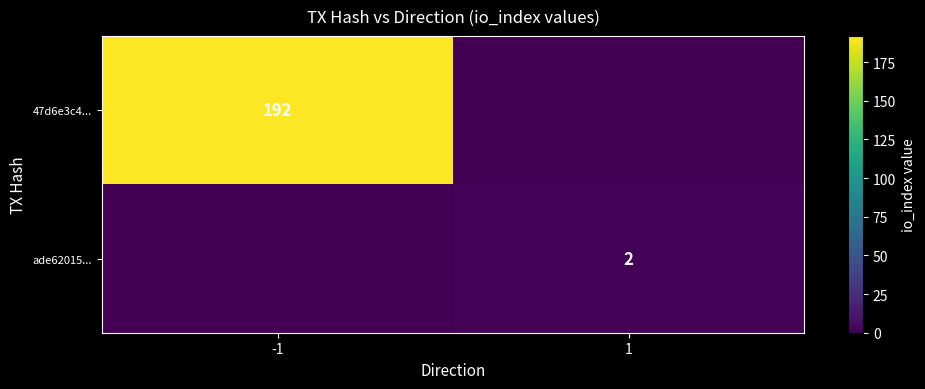

True or false: 47d6e3c4... has a value of 192 at -1.

True